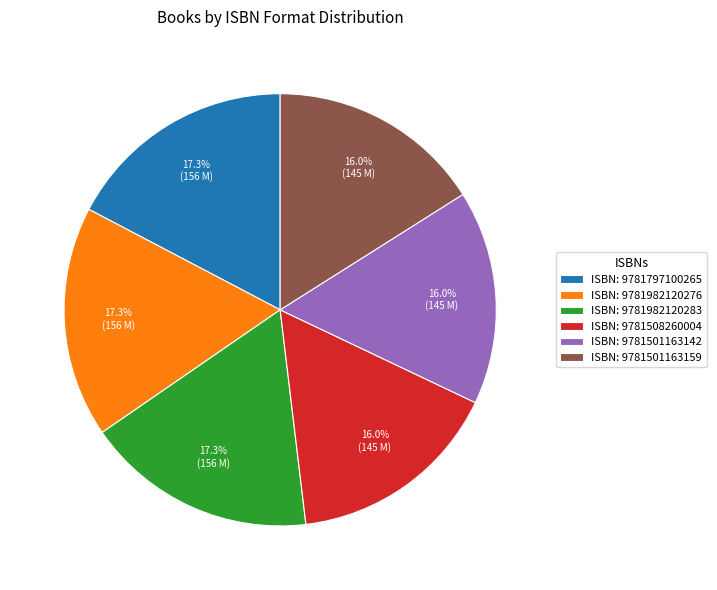

Is there any slice that represents more than half of the pie?

No